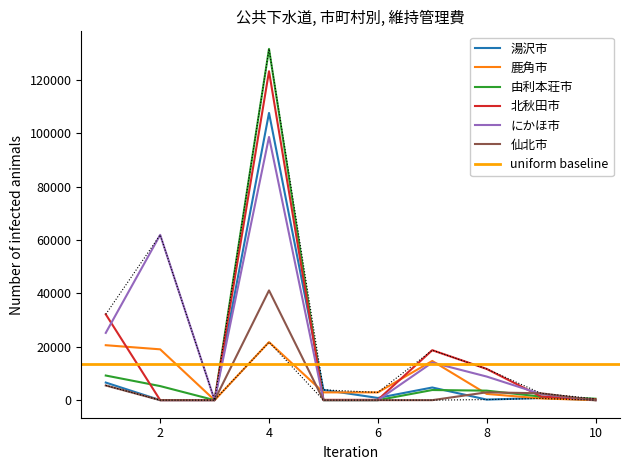

Does the chart display data point markers on the line(s)?

No